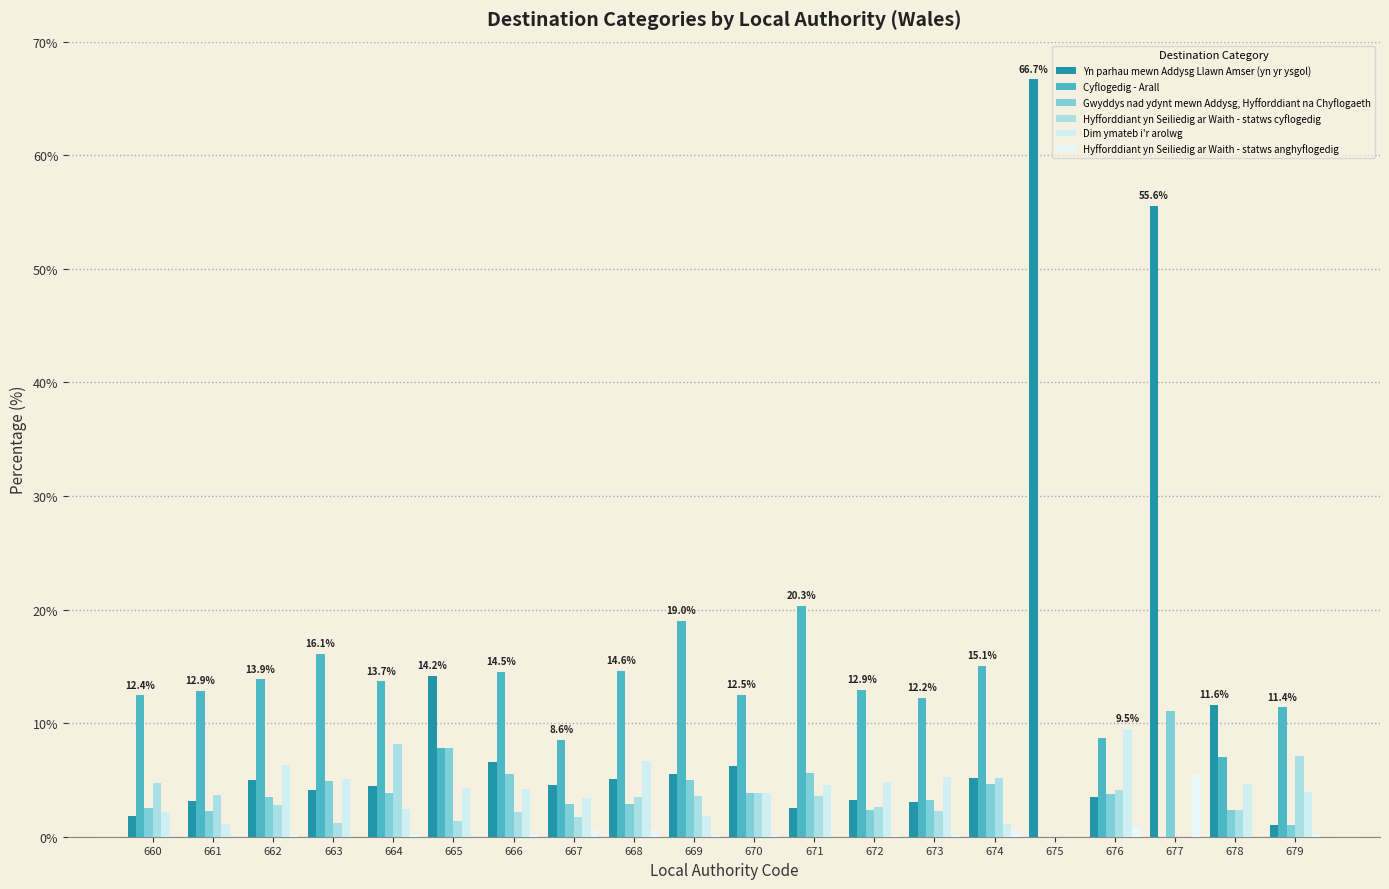

How many groups of bars are there?

20